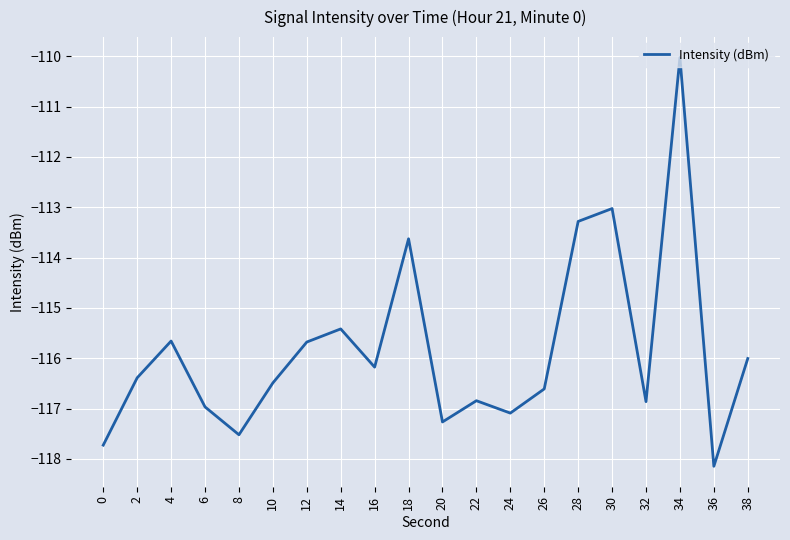

What is the difference between the maximum and minimum values?

8.1